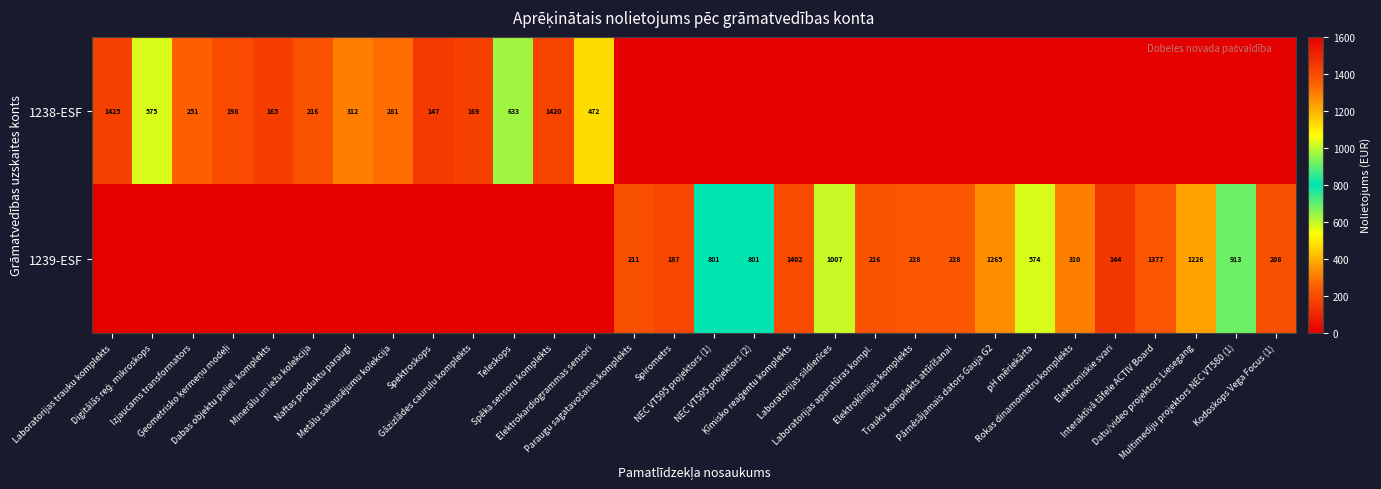

Rank the categories by 1238-ESF value from lowest to highest.

Paraugu sagatavošanas komplekts, Spirometrs, NEC VT595 projektors (1), NEC VT595 projektors (2), Ķīmisko reaģentu komplekts, Laboratorijas sildierīces, Laboratorijas aparatūras kompl., Elektroķīmijas komplekts, Trauku komplekts attīrīšanai, Pārnēsājamais dators Gauja G2, pH mēriekārta, Rokas dinamometru komplekts, Elektroniskie svari, Interaktīvā tāfele ACTIV Board, Datu/video projektors Liesegang, Multimediju projektors NEC VT580 (1), Kodoskops Vega Focus (1), Spektroskops, Dabas objektu paliel. komplekts, Gāzizlādes cauruļu komplekts, Ģeometrisko ķermeņu modeļi, Minerālu un iežu kolekcija, Izjaucams transformators, Metālu sakausējumu kolekcija, Naftas produktu paraugi, Elektrokardiogrammas sensori, Digitālās reģ. mikroskops, Teleskops, Spēka sensoru komplekts, Laboratorijas trauku komplekts